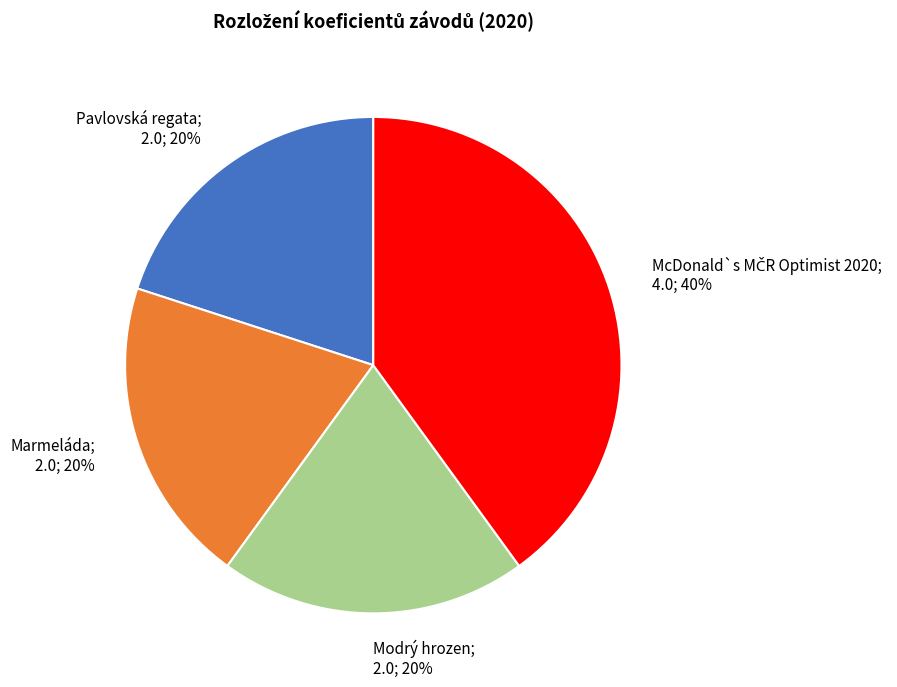

Is there any slice that represents more than half of the pie?

No